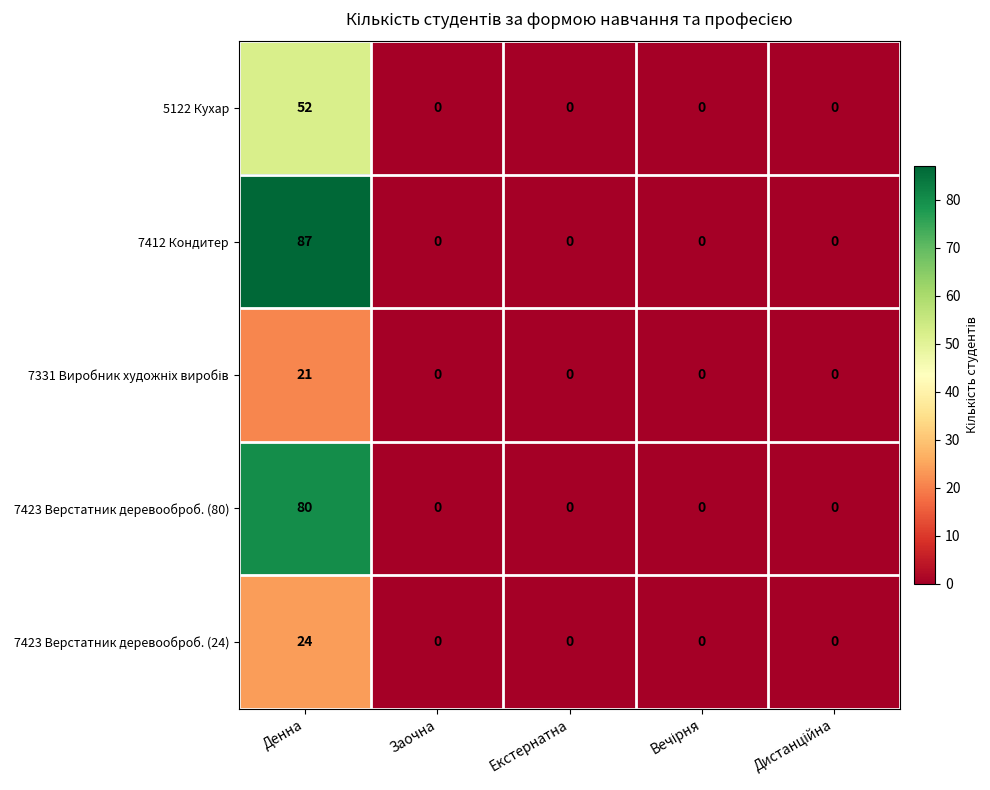

What is the maximum value shown in the chart?

87